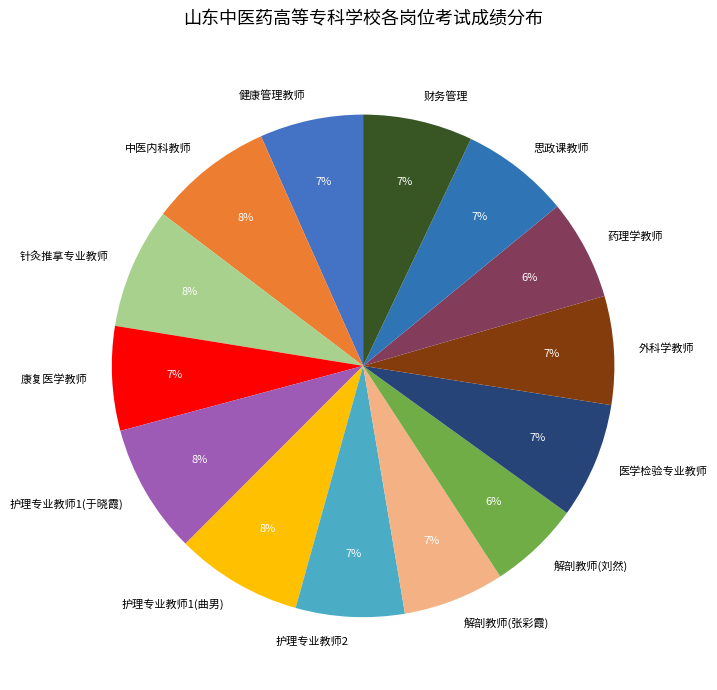

Do 健康管理教师 and 药理学教师 together represent more than half of the pie?

No